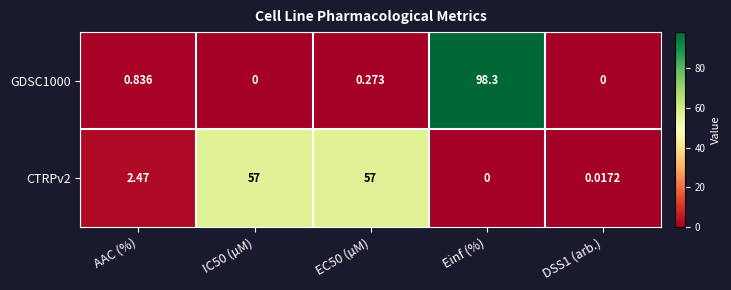

Is the value of GDSC1000 at Einf (%) greater than the value of CTRPv2 at Einf (%)?

Yes